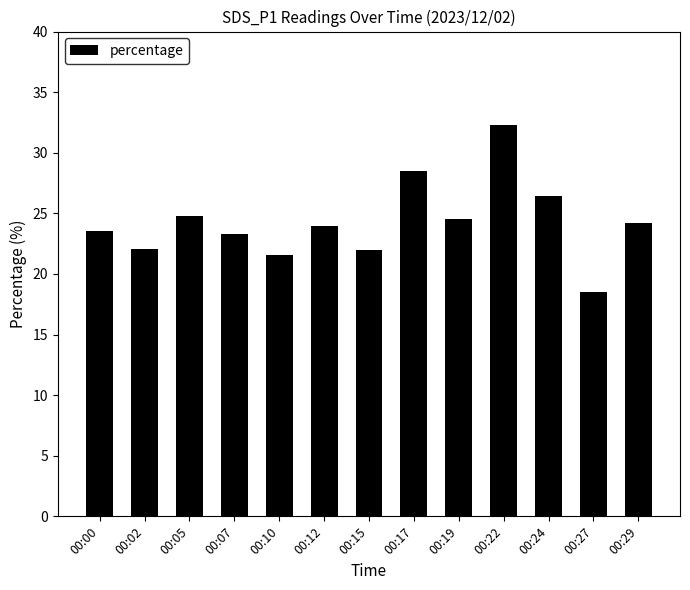

Reading left to right, what are all the values shown in this chart?

23.5	22.0	24.8	23.3	21.5	24.0	22.0	28.5	24.5	32.3	26.4	18.5	24.2